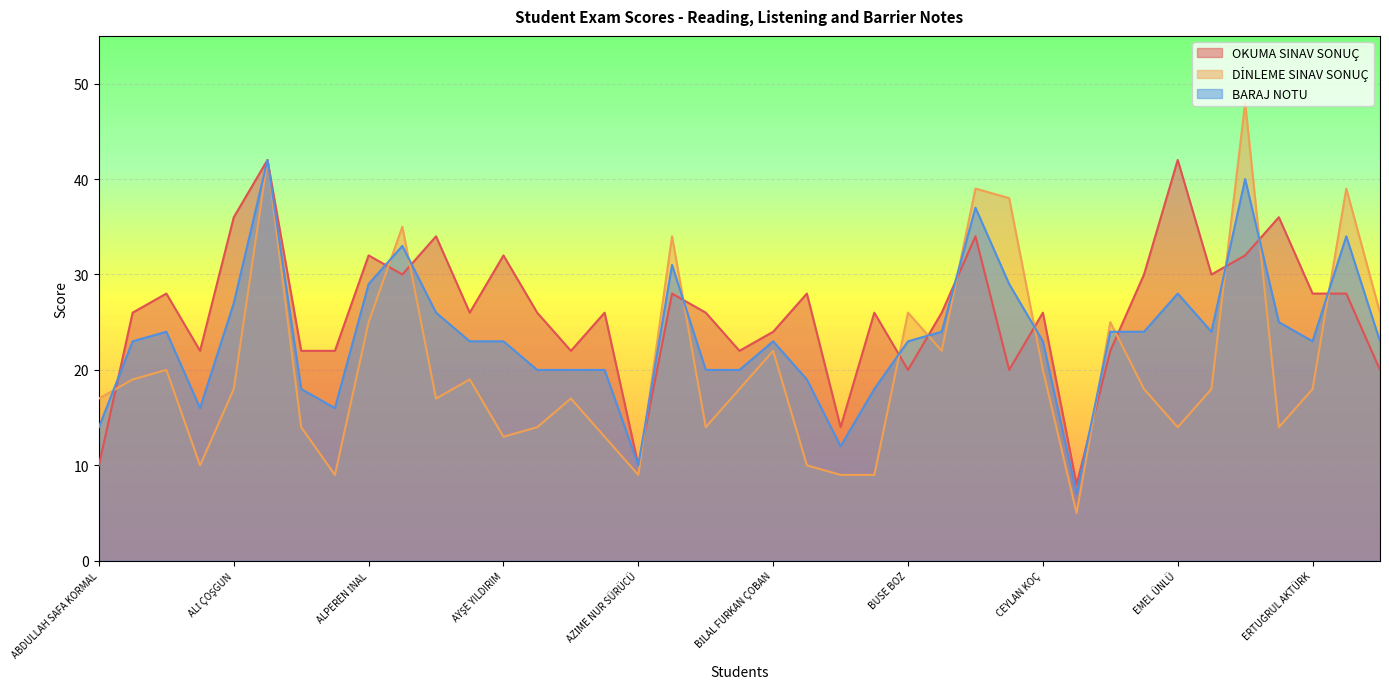

Which category has the highest value in the OKUMA SINAV SONUÇ series?

ALİ GEVREK